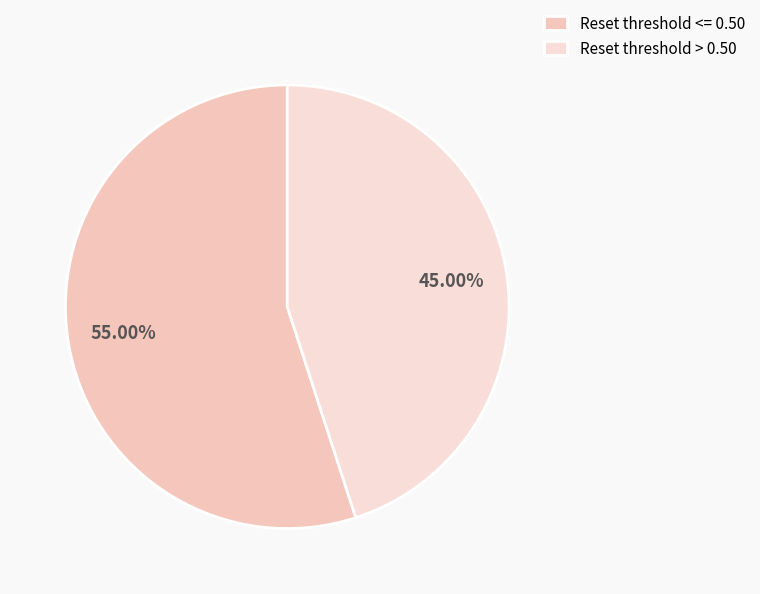

What is the smallest slice in the pie chart?

Reset threshold > 0.50